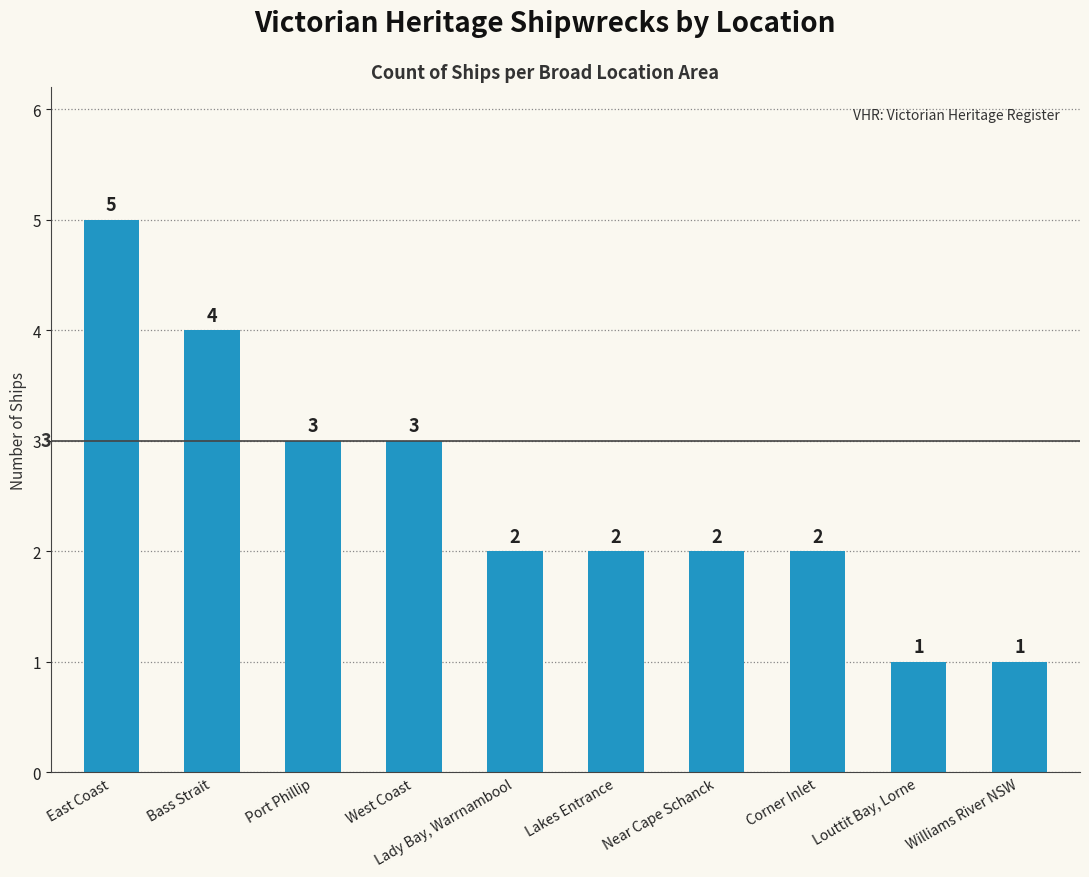

The value at Lakes Entrance is 2. True or false?

True